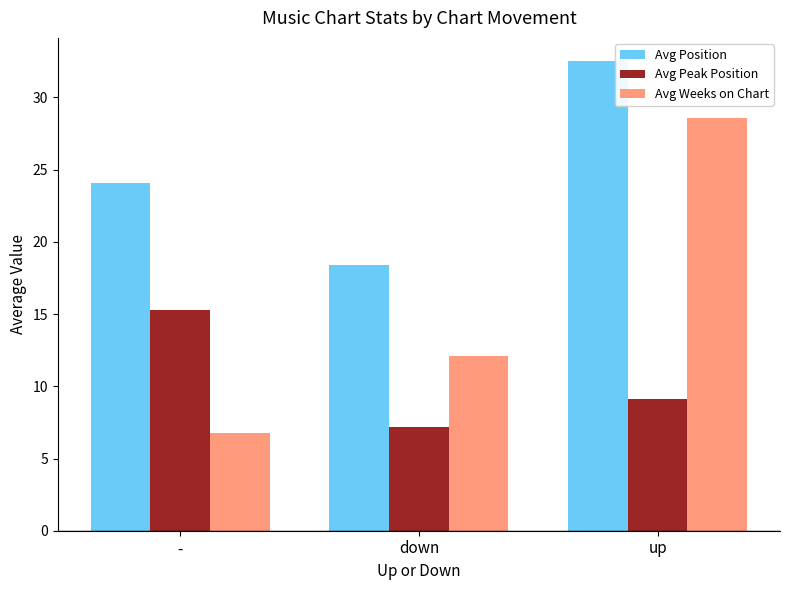

Where is Avg Peak Position nearest to the value 11?

up